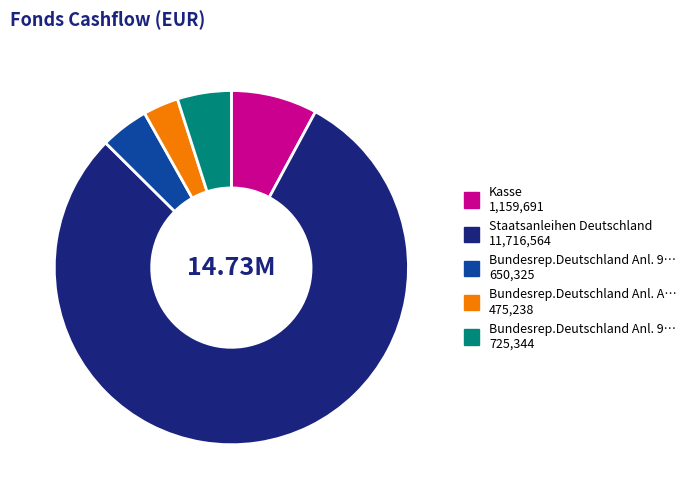

Is there a majority slice in this chart?

Yes